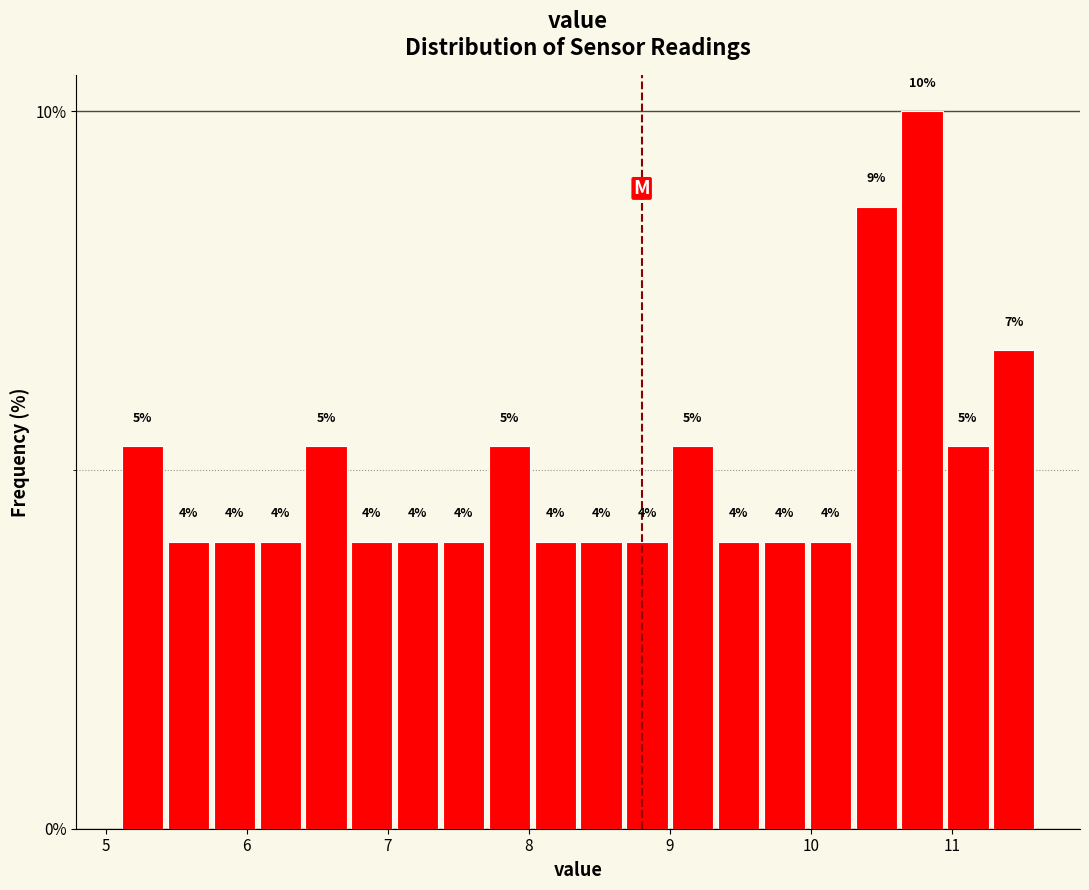

Around what value on the x-axis is the tallest bar? Give the approximate position of its centre, as read against the axis.

10.8